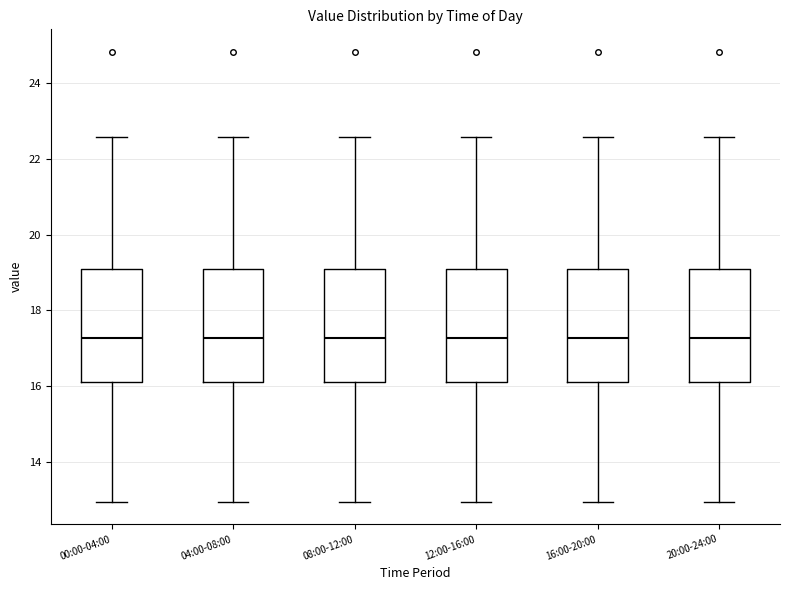

Reading left to right, read every box against the y-axis: the position of its median line, the range the box covers, and the ends of its whiskers. The values are not printed on the chart, so give them approximately, as read against the axis.

00:00-04:00: median 17.2, box 16.2 to 19.0, whiskers 13.0 to 22.6
04:00-08:00: median 17.2, box 16.2 to 19.0, whiskers 13.0 to 22.6
08:00-12:00: median 17.2, box 16.2 to 19.0, whiskers 13.0 to 22.6
12:00-16:00: median 17.2, box 16.2 to 19.0, whiskers 13.0 to 22.6
16:00-20:00: median 17.2, box 16.2 to 19.0, whiskers 13.0 to 22.6
20:00-24:00: median 17.2, box 16.2 to 19.0, whiskers 13.0 to 22.6